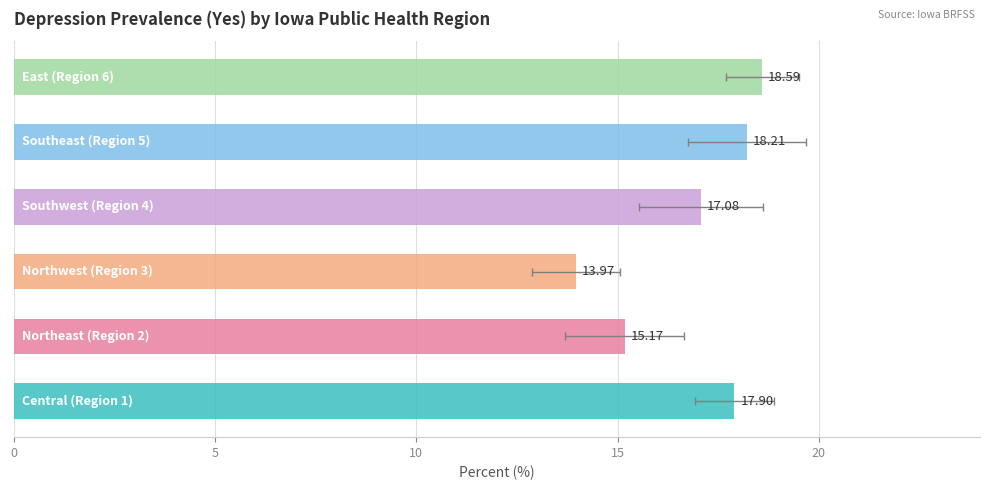

What is the spread (max minus min) of values at Southwest (Region 4)?

3.1